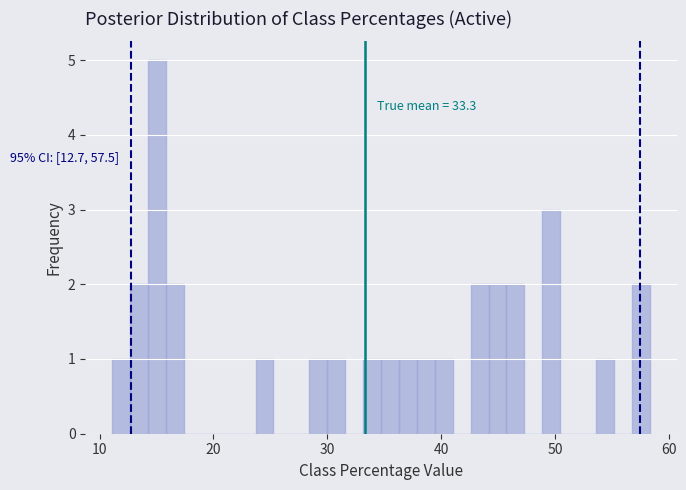

Around what value on the x-axis is the tallest bar? Give the approximate position of its centre, as read against the axis.

15